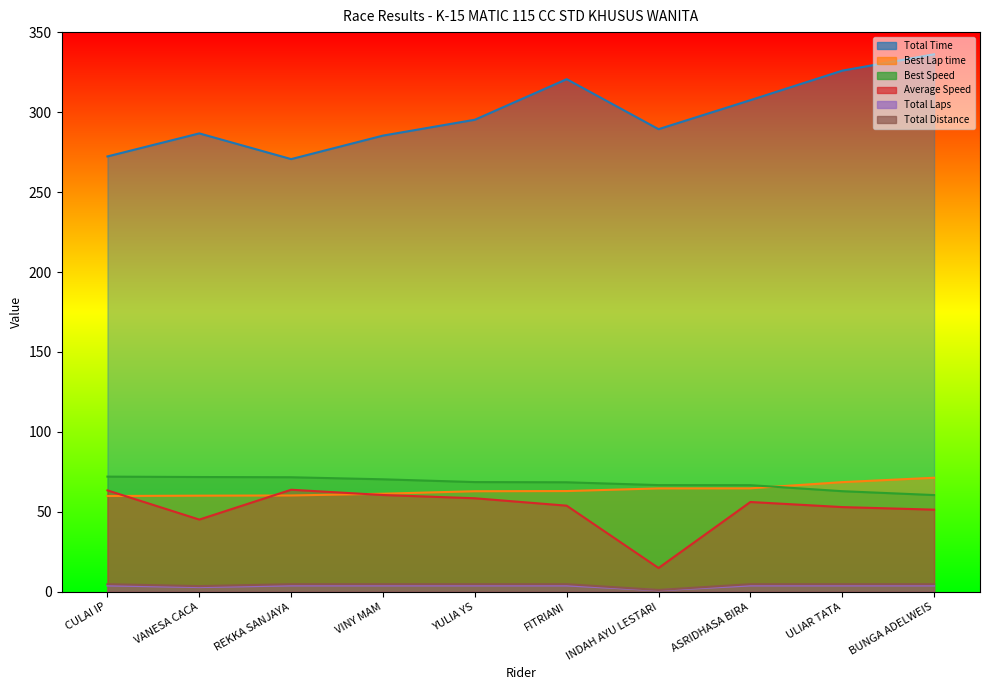

Between ULIAR TATA and CULAI IP, which is larger?

ULIAR TATA